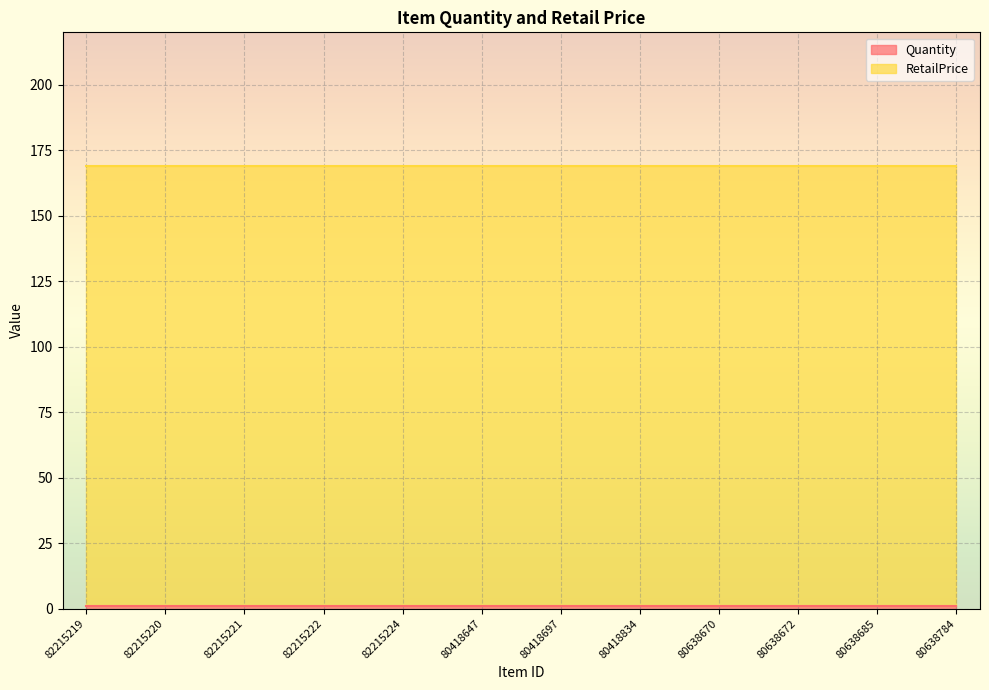

Count the number of data series in this chart.

2